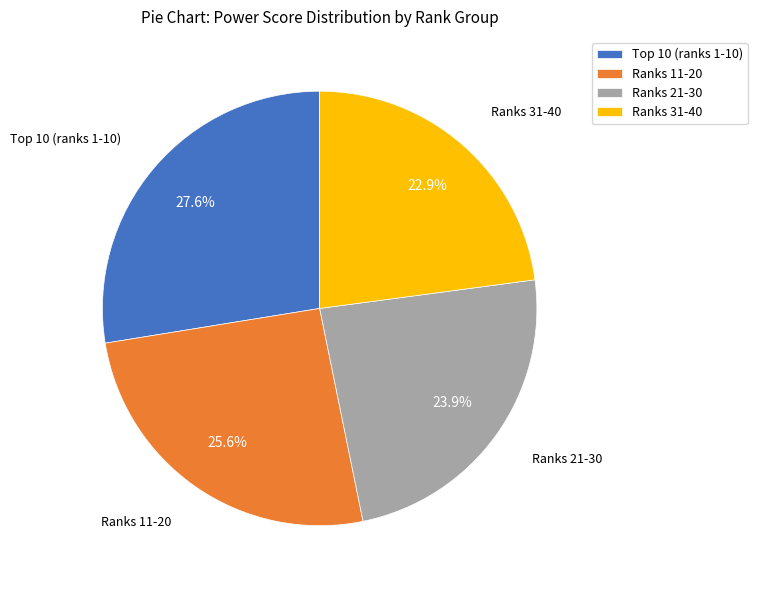

Does any single category account for the majority?

No